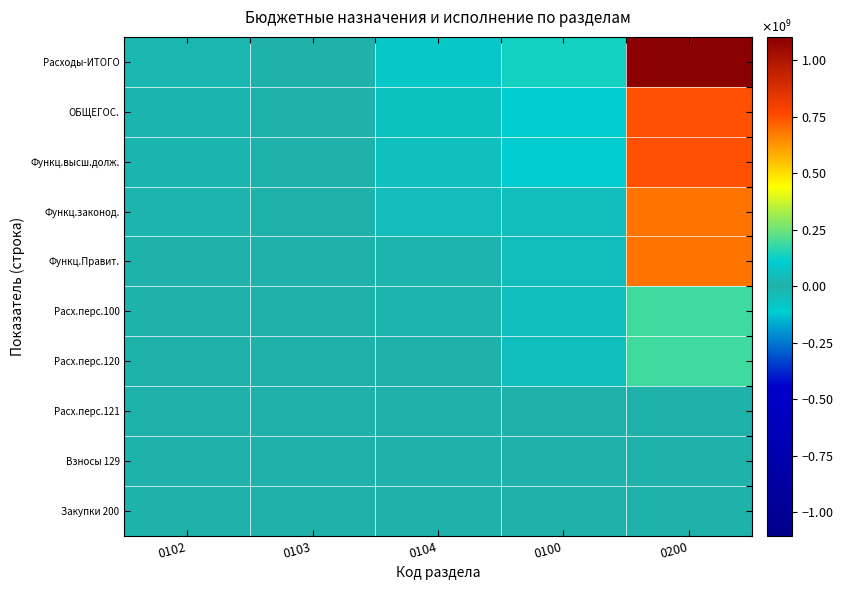

Reading right to left, extract all data points from this chart.

Расходы-ИТОГО: 0200=1102967549.2	0100=134522103.1	0104=82682935.3	0103=1505126.5	0102=18405556.7
ОБЩЕГОС.: 0200=753922856.3	0100=105393584.3	0104=66938903.0	0103=1004339.7	0102=14477655.1
Функц.высш.долж.: 0200=753922856.3	0100=105393584.3	0104=57458825.1	0103=985496.4	0102=14477655.1
Функц.законод.: 0200=687892736.7	0100=51413111.5	0104=44358353.4	0103=620975.6	0102=11239464.4
Функц.Правит.: 0200=687892736.7	0100=51413111.5	0104=12745079.6	0103=169382.3	0102=3238190.7
Расх.перс.100: 0200=191360399.7	0100=53980472.9	0104=8988268.3	0103=8740.0	0102=0.0
Расх.перс.120: 0200=191360399.7	0100=53980472.9	0104=491809.7	0103=10000.0	0102=0.0
Расх.перс.121: 0200=0.0	0100=0.0	0104=491809.7	0103=103.2	0102=0.0
Взносы 129: 0200=0.0	0100=0.0	0104=199160.0	0103=103.2	0102=0.0
Закупки 200: 0200=0.0	0100=0.0	0104=393167.2	0103=103.2	0102=0.0